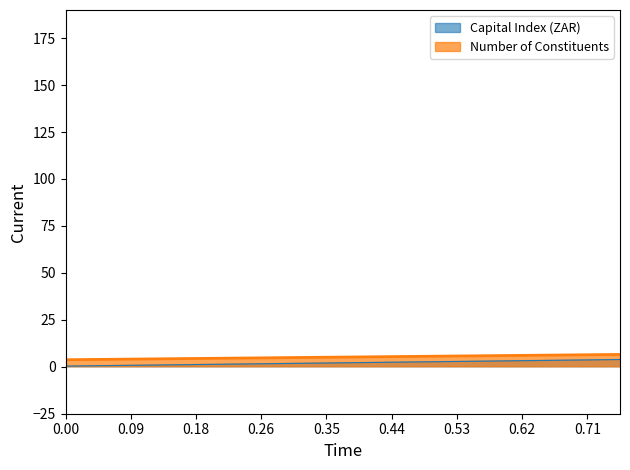

Which series has the widest spread of values?

Capital Index (ZAR)